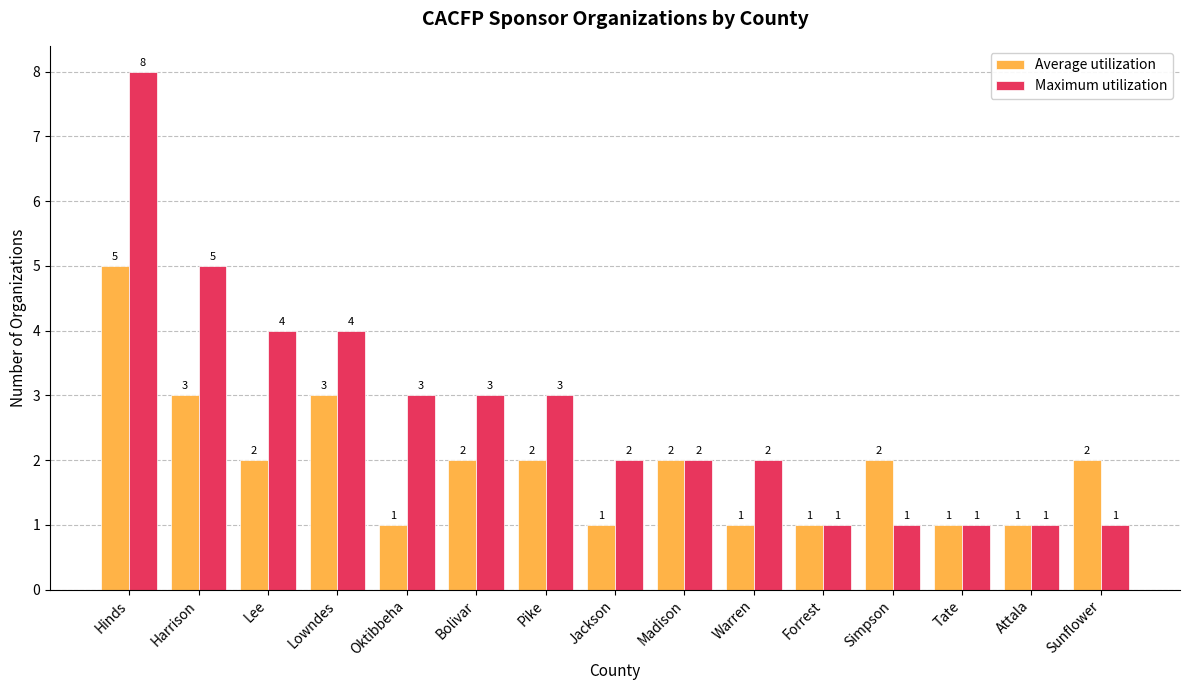

At which label does Maximum utilization first exceed 2?

Hinds